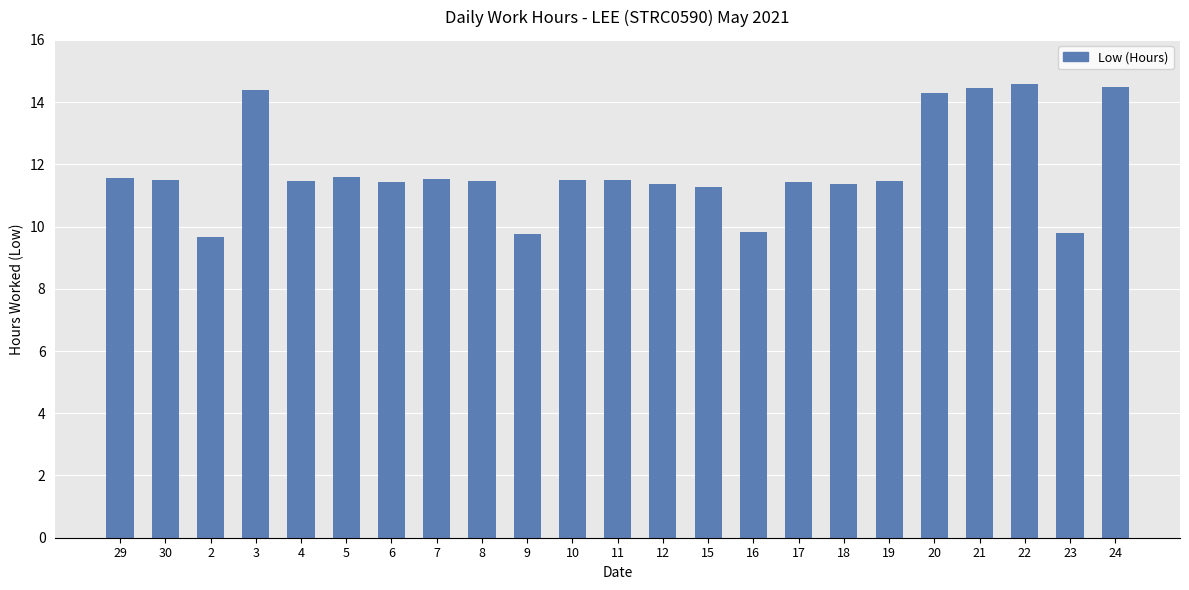

What is the minimum value shown in the chart?

9.7